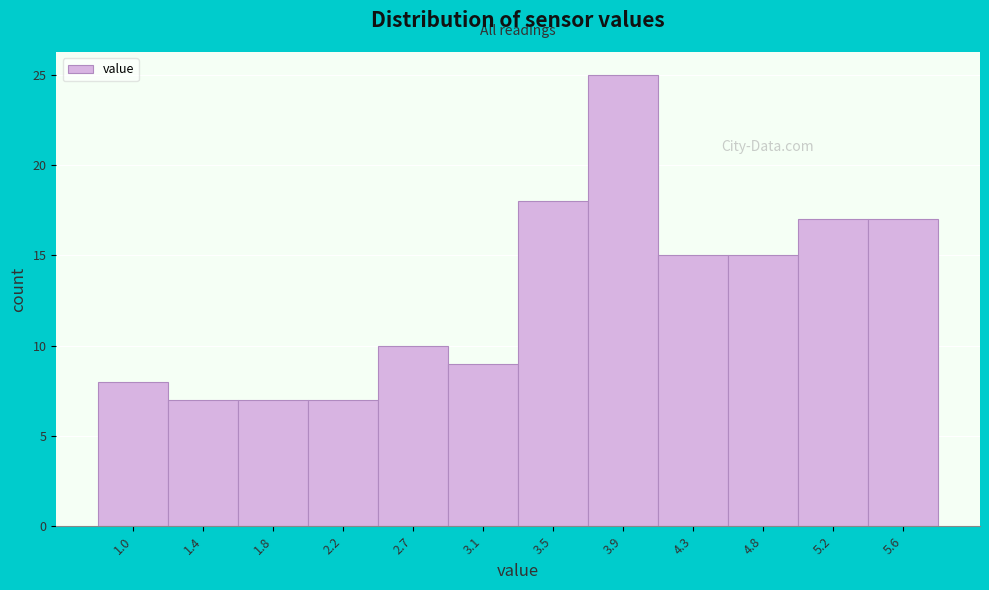

Reading right to left, list all the values displayed in this chart.

17	17	15	15	25	18	9	10	7	7	7	8